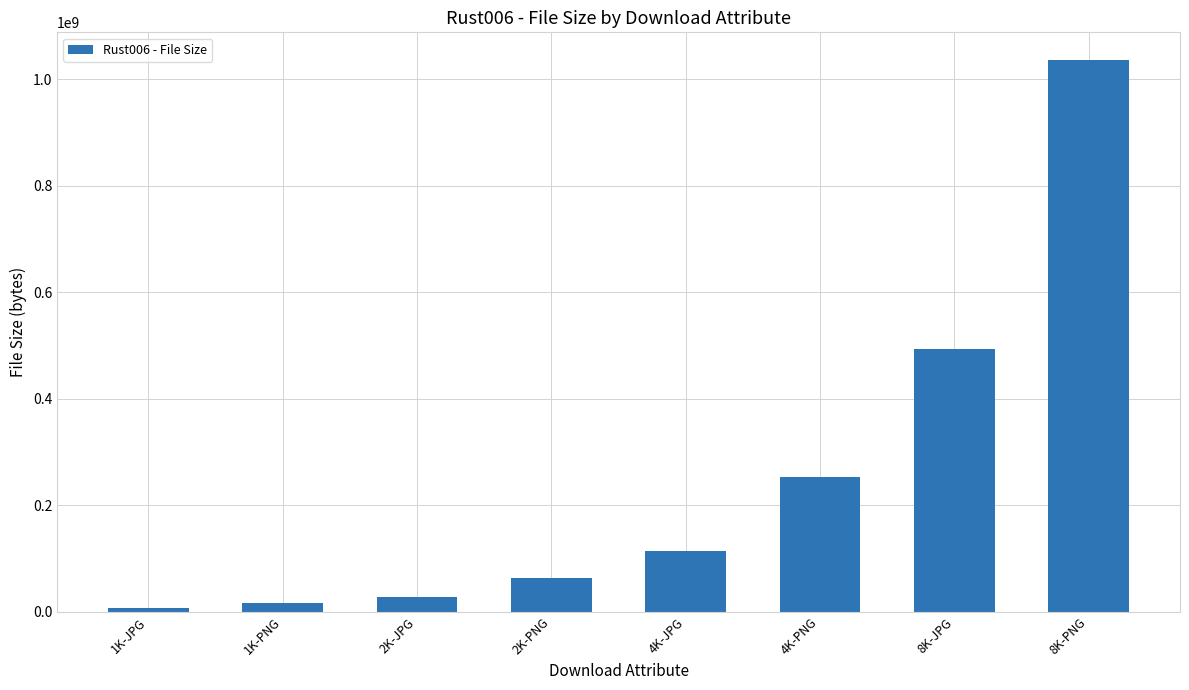

How many data points are less than 114032866?

4